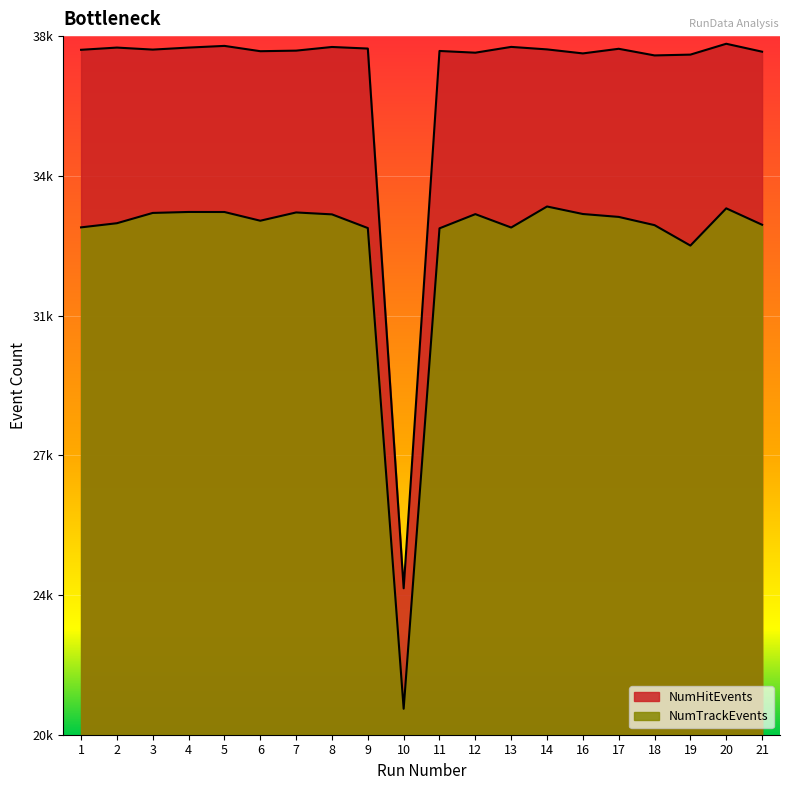

What is the value of the NumHitEvents point at the 15th from the left?

37818